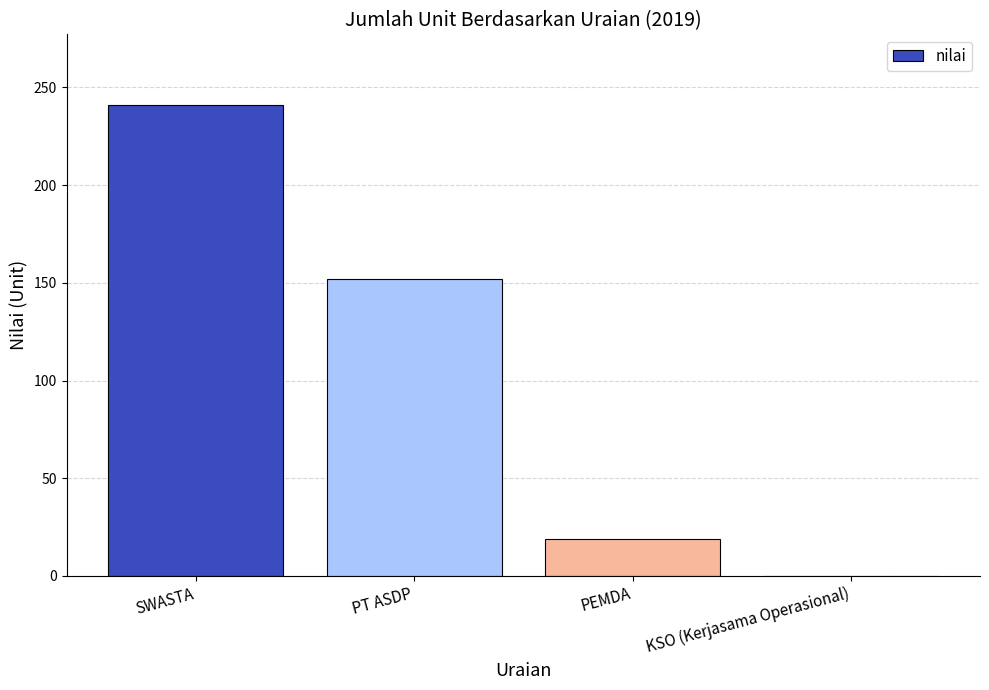

The value at KSO (Kerjasama Operasional) is -154. True or false?

False